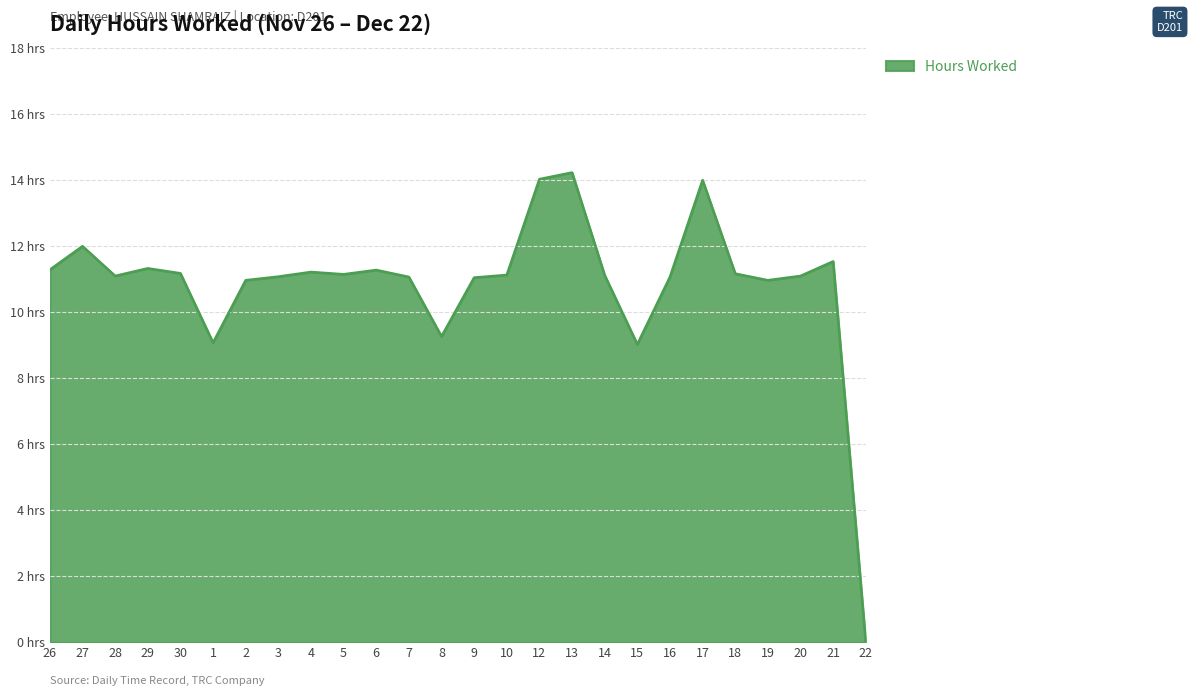

At which category does the data reach its first local valley?

28